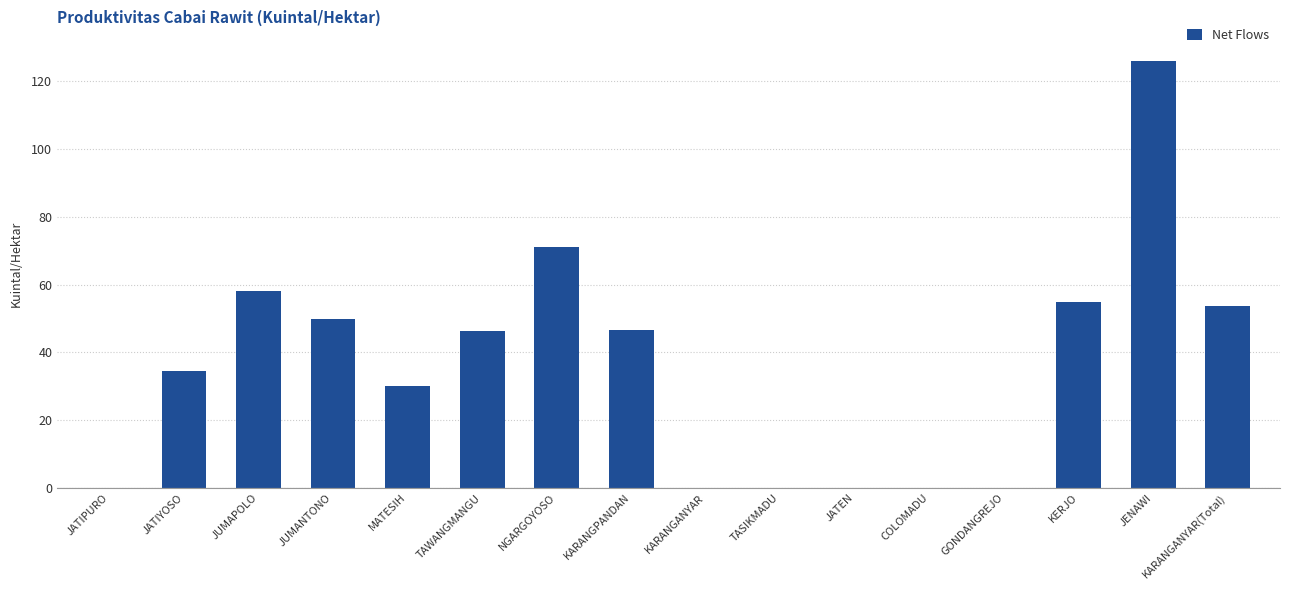

What is the sum of all values?

571.5